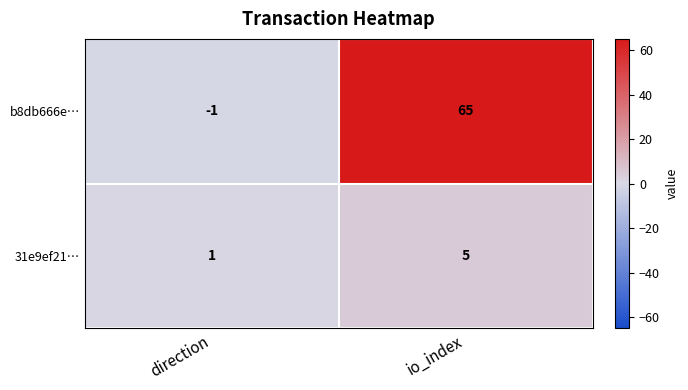

List the series in order of their peak value, highest first.

b8db666e…, 31e9ef21…